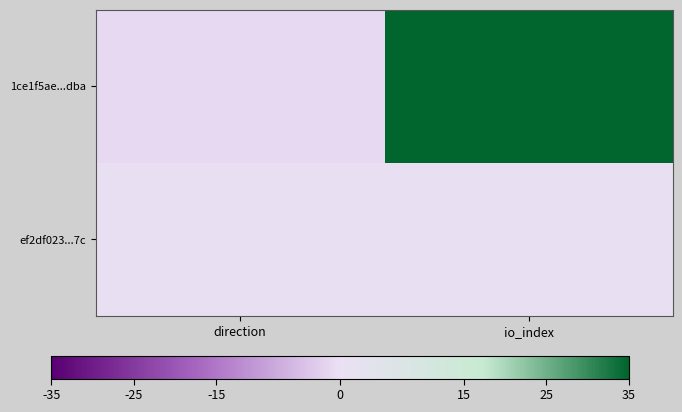

Between direction and io_index, which is larger?

io_index